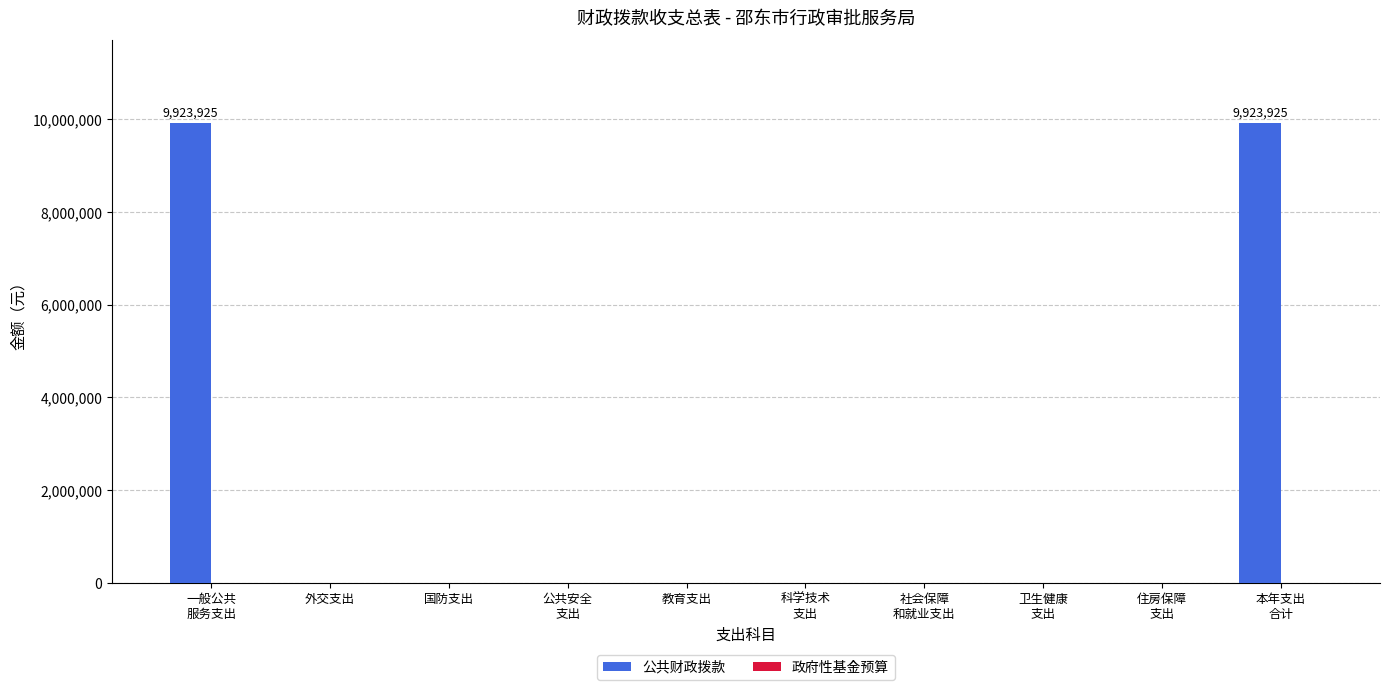

How many distinct data groups are displayed?

1